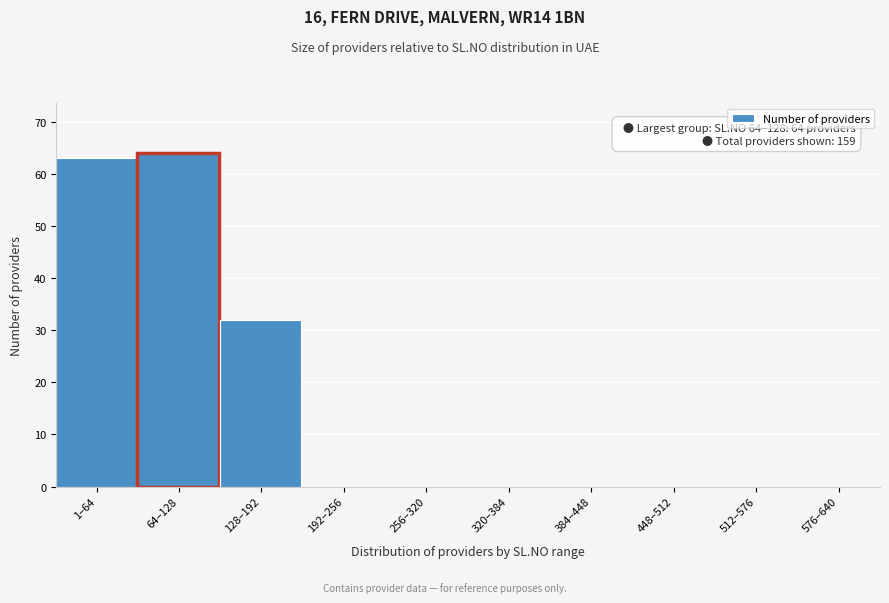

Reading left to right, what are all the values shown in this chart?

1–64=63	64–128=64	128–192=32	192–256=0	256–320=0	320–384=0	384–448=0	448–512=0	512–576=0	576–640=0